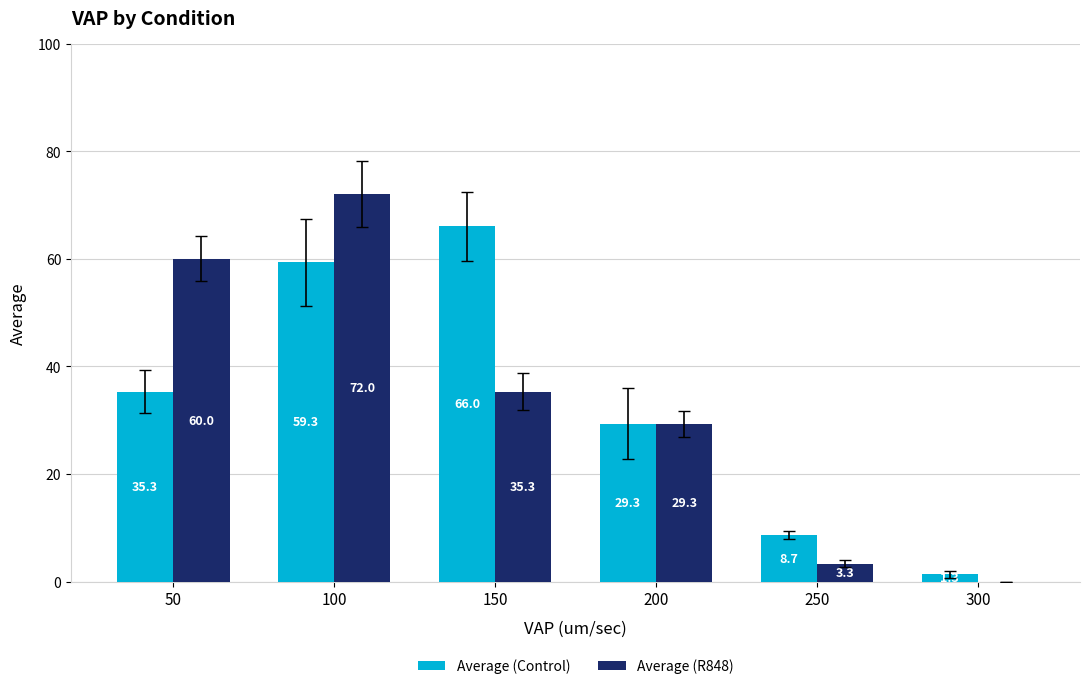

What are all the series names shown in the legend?

Average (Control), Average (R848)